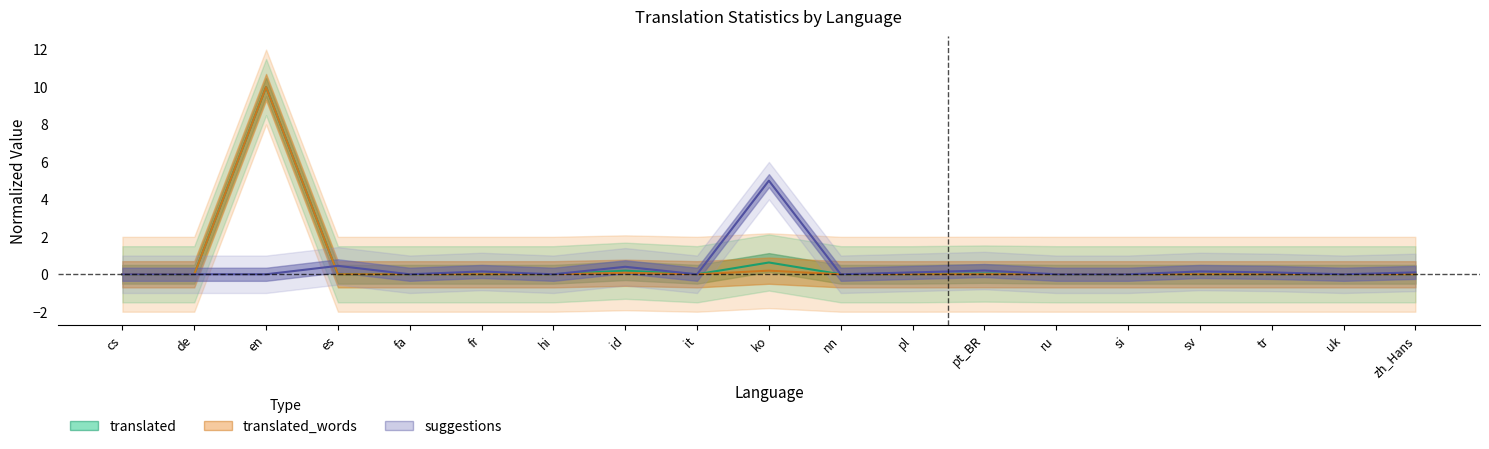

List the labels in order of translated_percent value, smallest first.

cs, de, es, fa, fr, hi, it, nn, pl, ru, si, sv, tr, uk, zh_Hans, pt_BR, id, ko, en